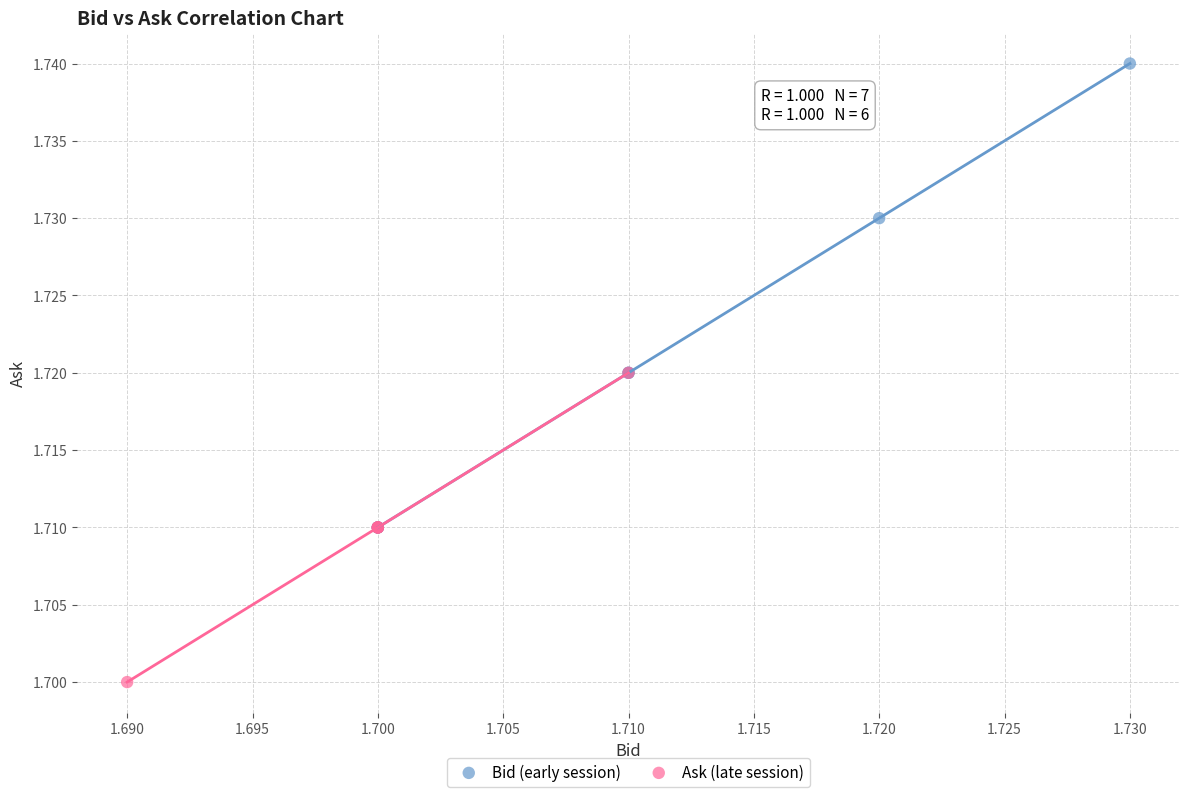

What are all the series names shown in the legend?

Bid (early session), Ask (late session)